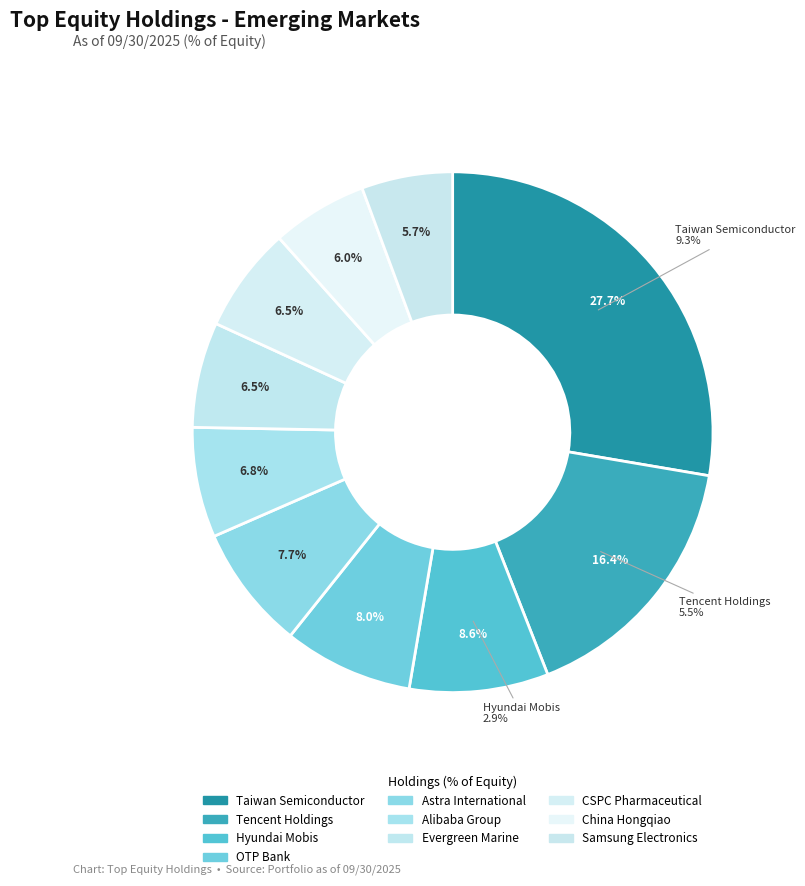

The Astra International slice represents 8% of the pie. True or false?

True